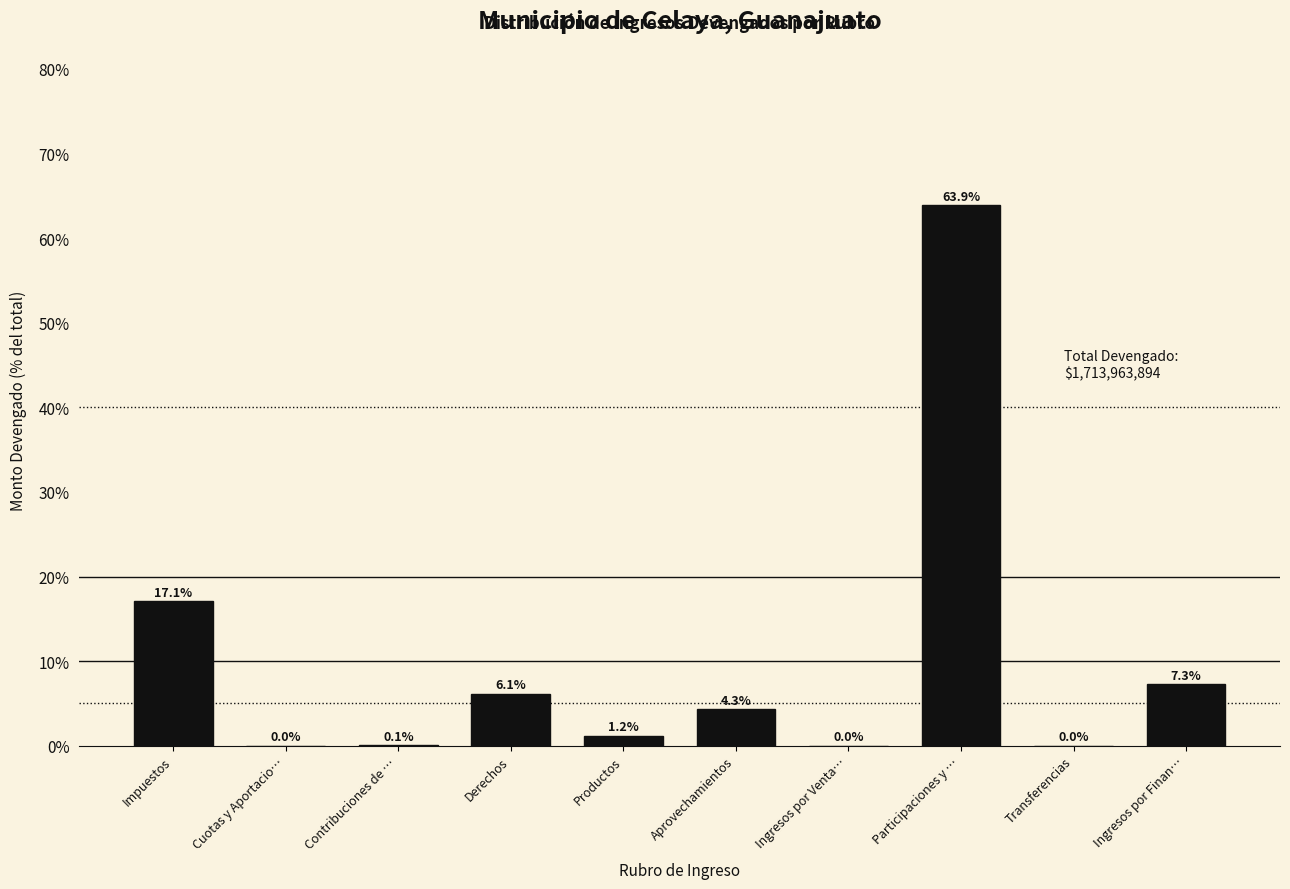

Reading right to left, transcribe all the data shown in this chart.

Ingresos por Finan…=7.3	Transferencias=0.0	Participaciones y …=63.9	Ingresos por Venta…=0.0	Aprovechamientos=4.3	Productos=1.2	Derechos=6.1	Contribuciones de …=0.1	Cuotas y Aportacio…=0.0	Impuestos=17.1